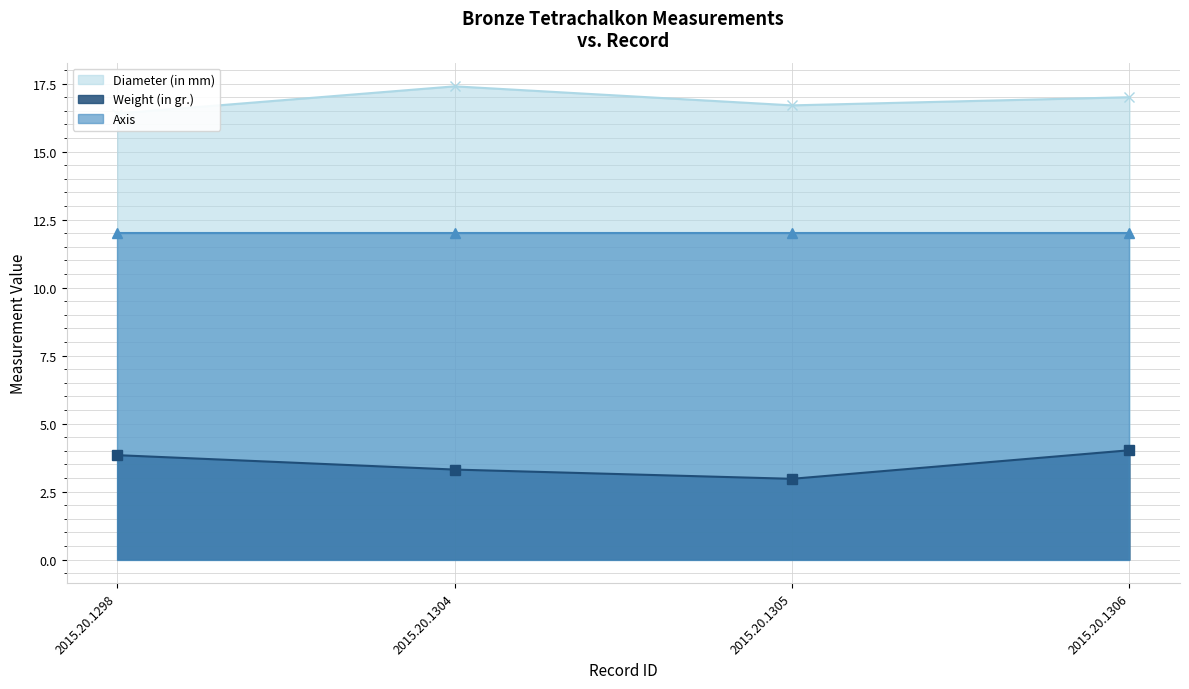

How many data points in Diameter (in mm) (line) are less than 17?

2